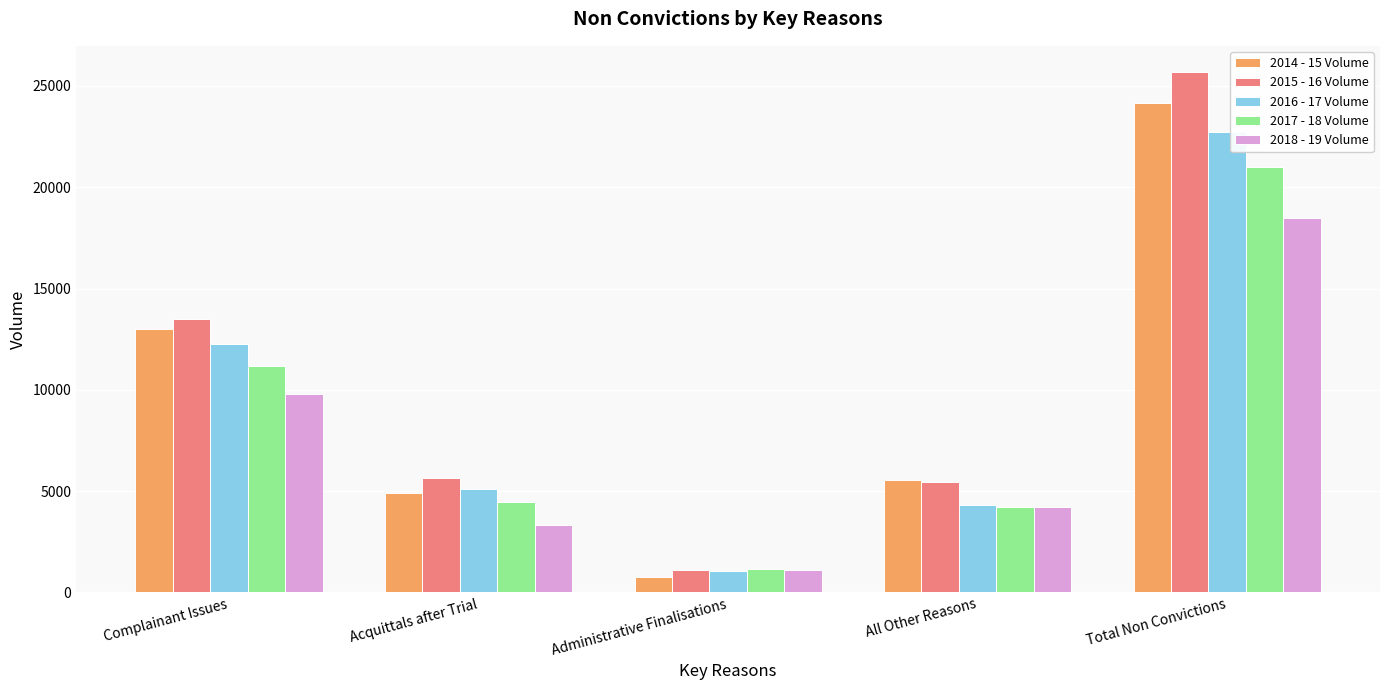

How many data points does each series have?

5